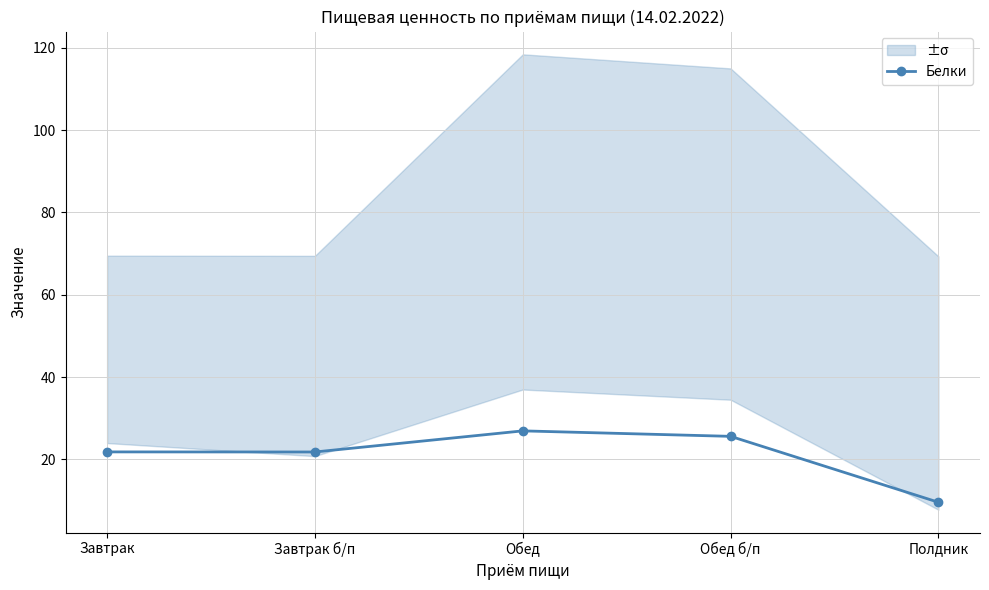

How many categories are shown in the chart?

5